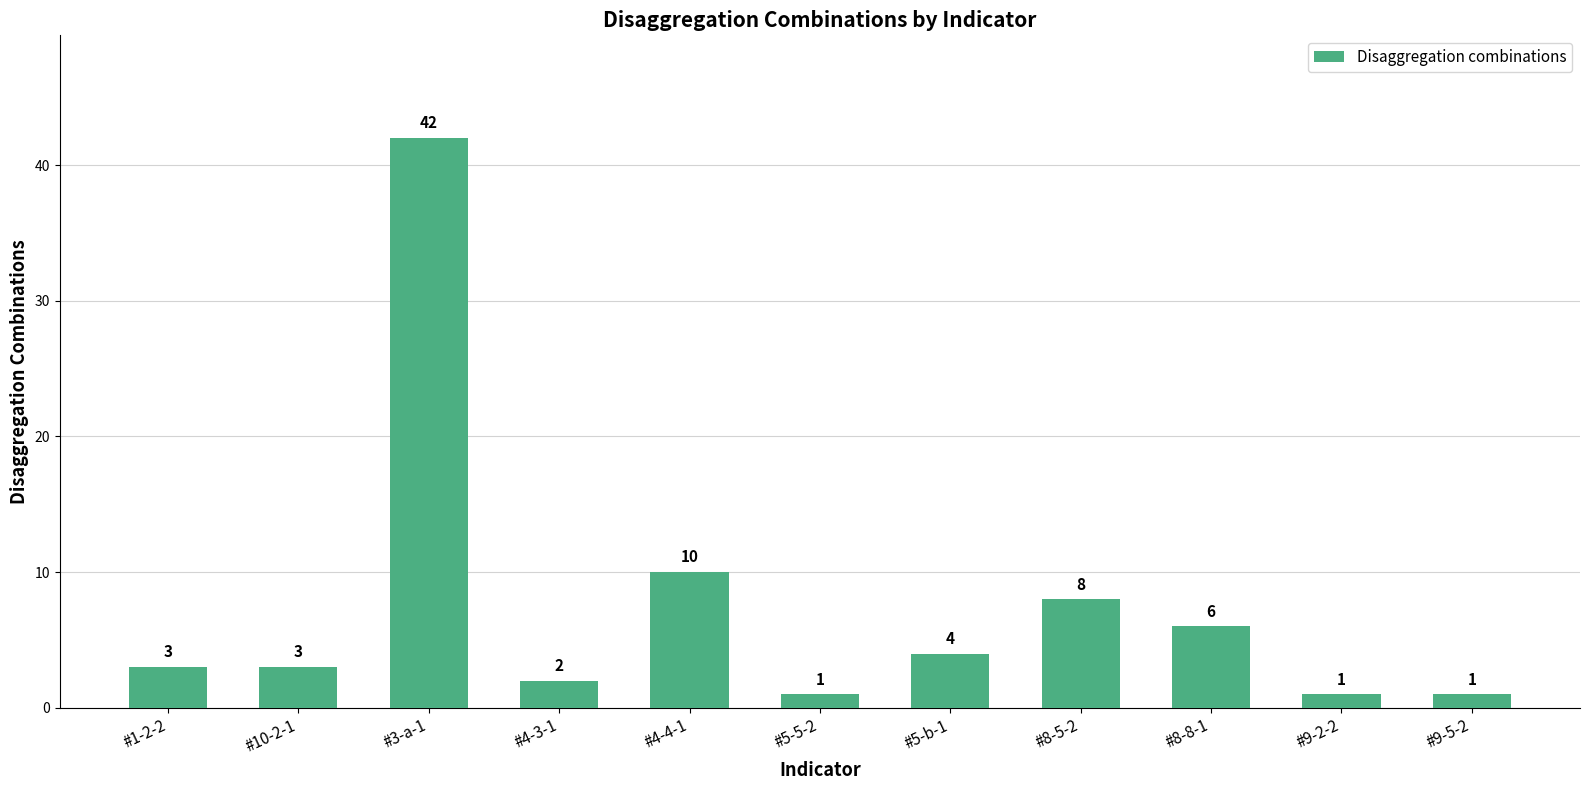

Are the bars grouped side by side (vs. stacked)?

No